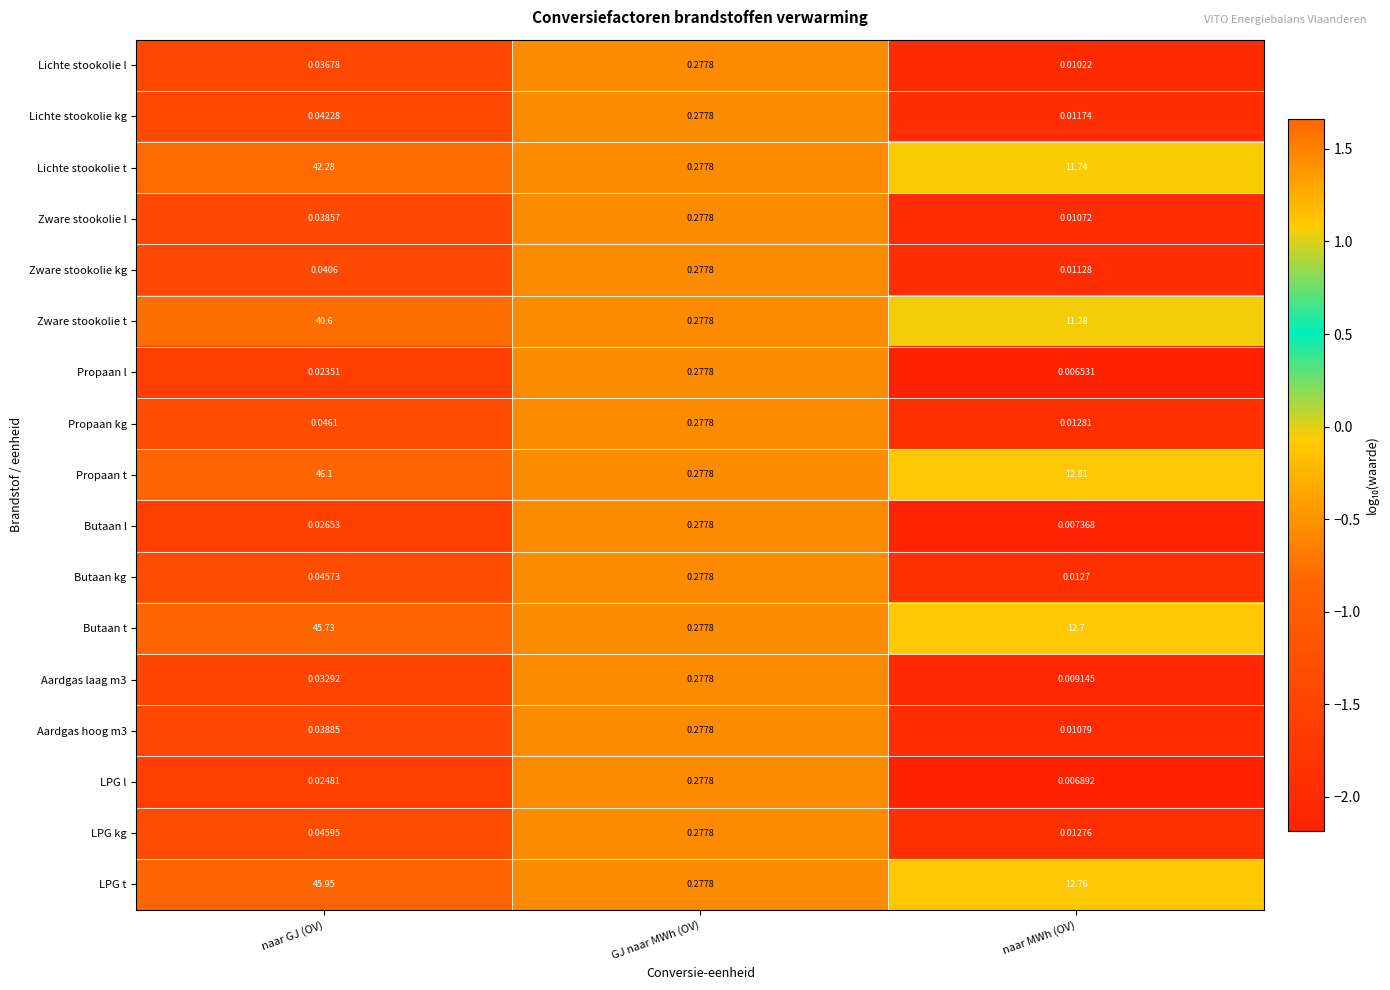

Which series has the largest range (max minus min)?

Propaan t